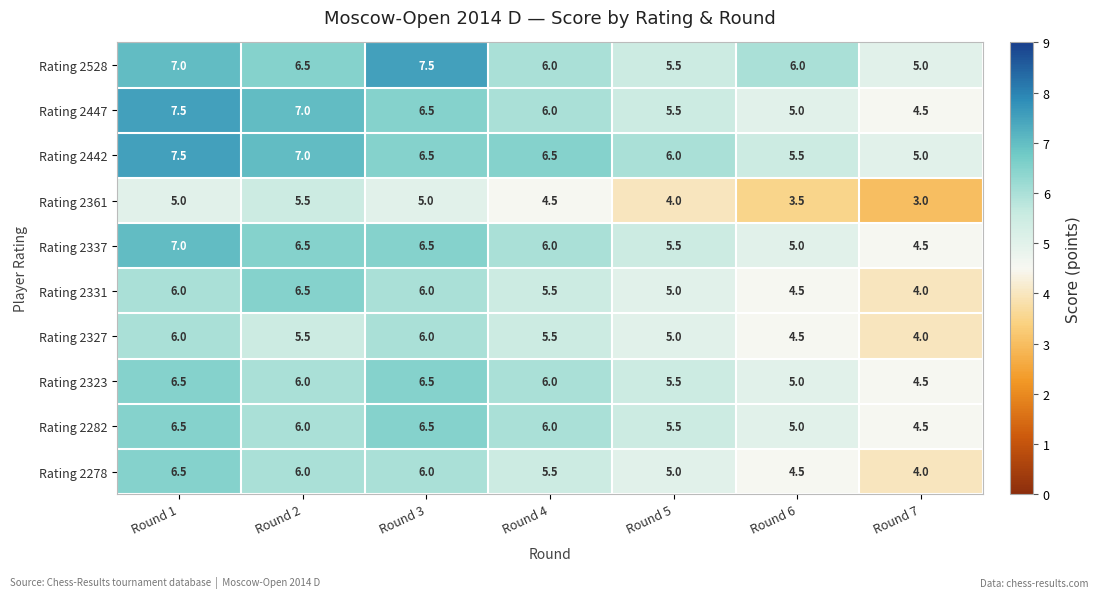

What is the greatest value displayed?

7.5